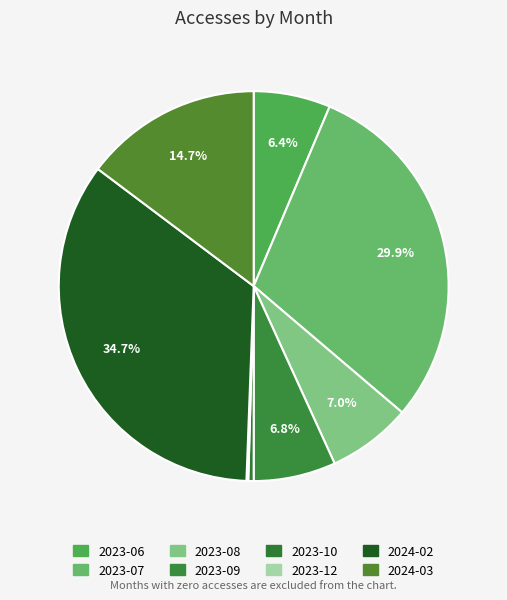

Combined, do 2024-02 and 2023-08 account for over 50%?

No